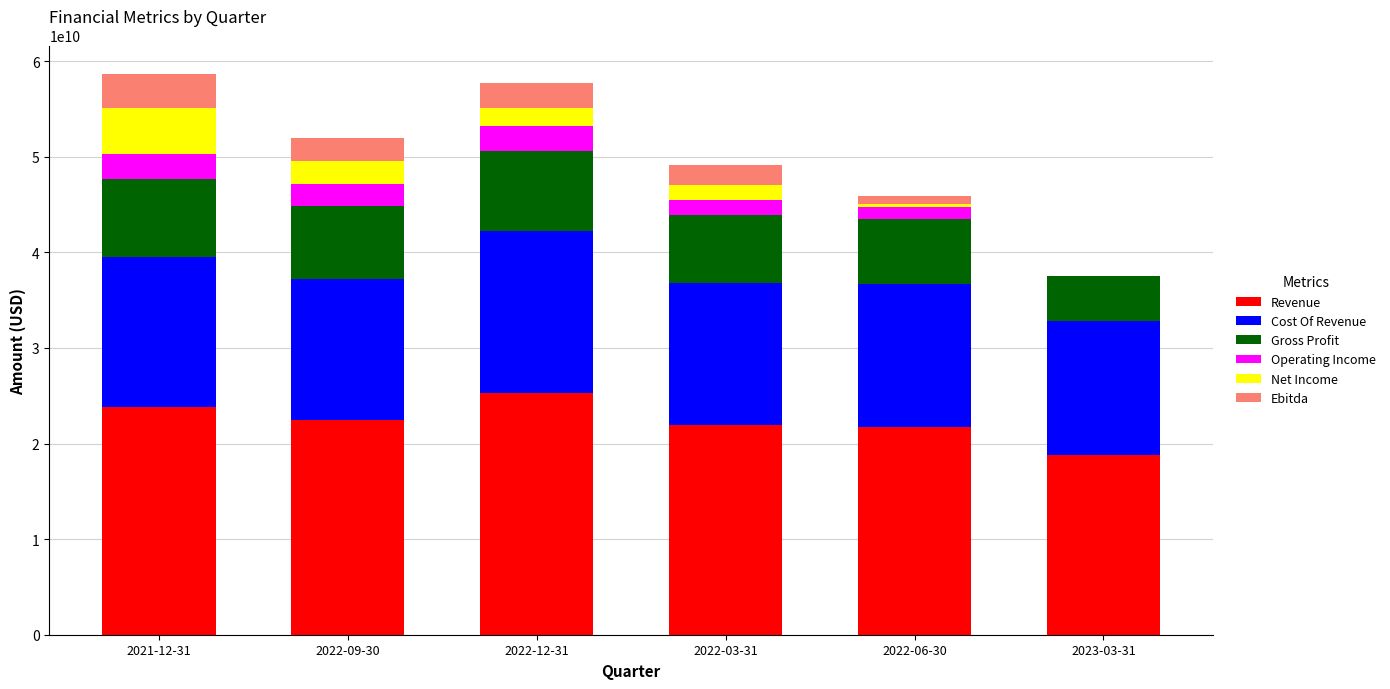

Count the number of categories in the chart.

6